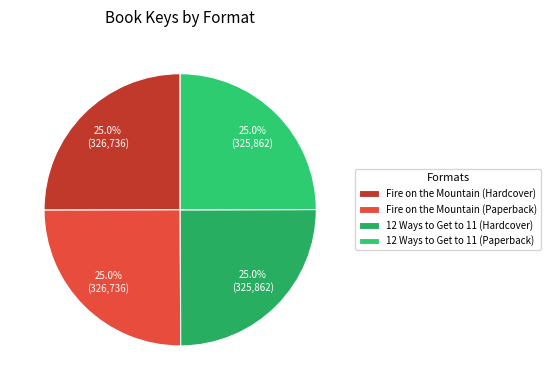

How many segments does this pie chart have?

4